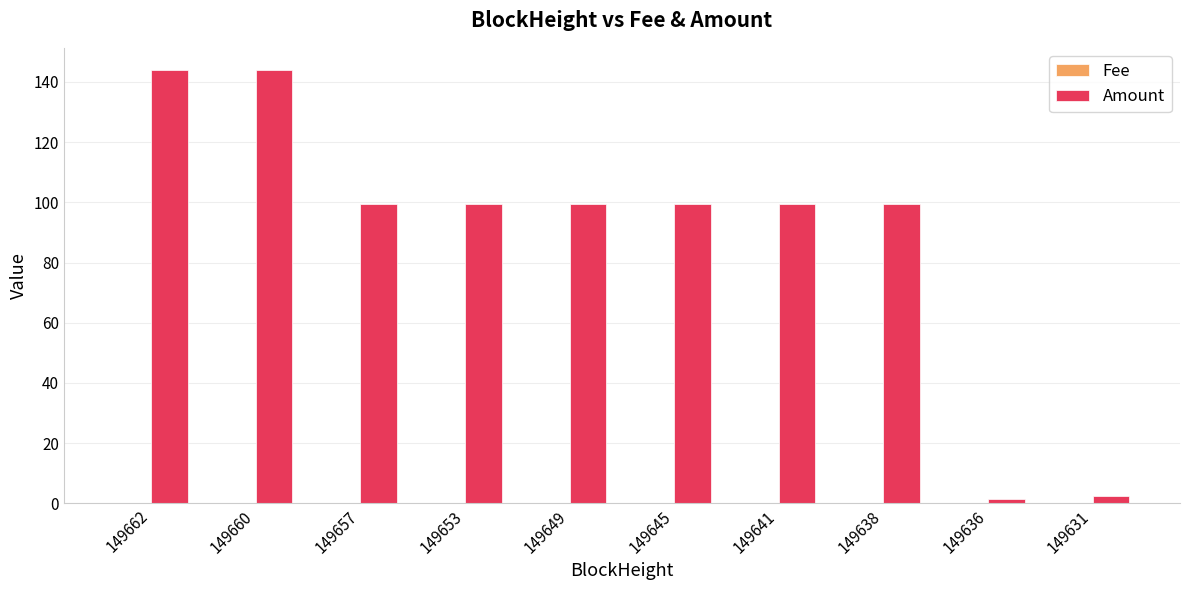

The value of Amount at 149653 is 99.5. True or false?

True